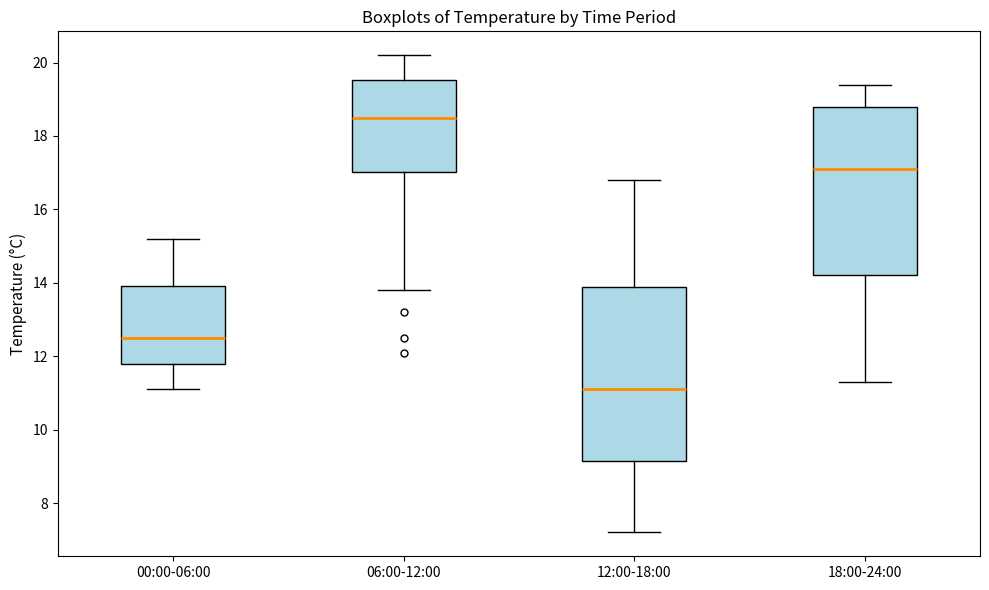

Reading left to right, read every box against the y-axis: the position of its median line, the range the box covers, and the ends of its whiskers. The values are not printed on the chart, so give them approximately, as read against the axis.

00:00-06:00: median 12.6, box 11.8 to 14.0, whiskers 11.2 to 15.2
06:00-12:00: median 18.6, box 17.0 to 19.6, whiskers 13.8 to 20.2
12:00-18:00: median 11.2, box 9.2 to 13.8, whiskers 7.2 to 16.8
18:00-24:00: median 17.2, box 14.2 to 18.8, whiskers 11.4 to 19.4